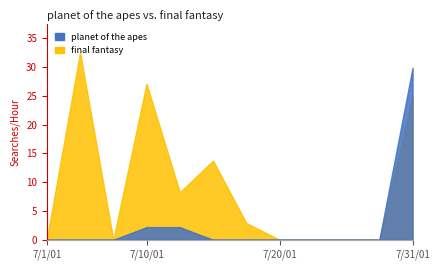

True or false: planet of the apes has more than 0 interior local peaks.

False